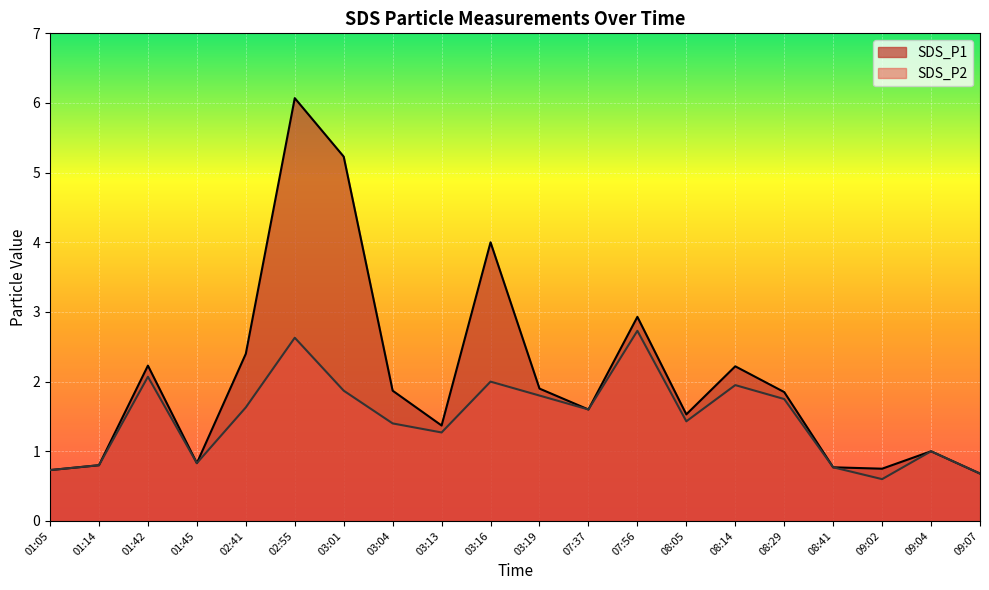

Count the number of data series in this chart.

2